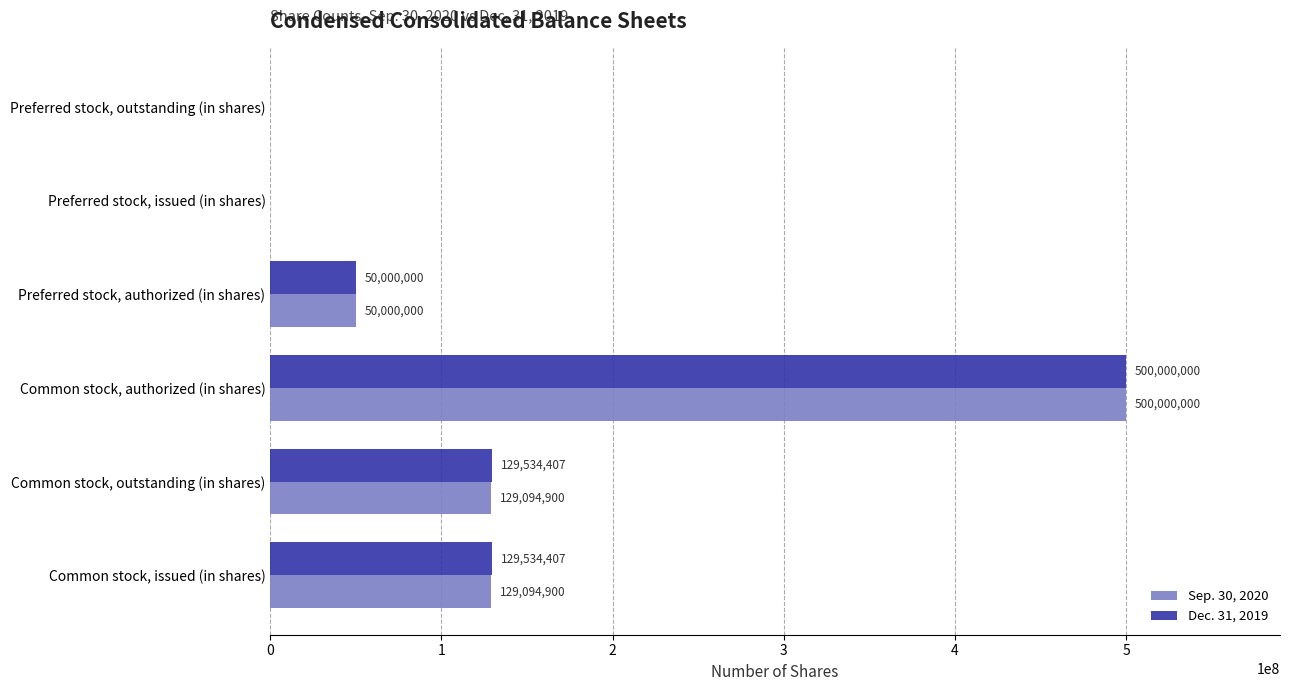

Is the value of Dec. 31, 2019 at Common stock, authorized (in shares) greater than the value of Sep. 30, 2020 at Common stock, issued (in shares)?

Yes